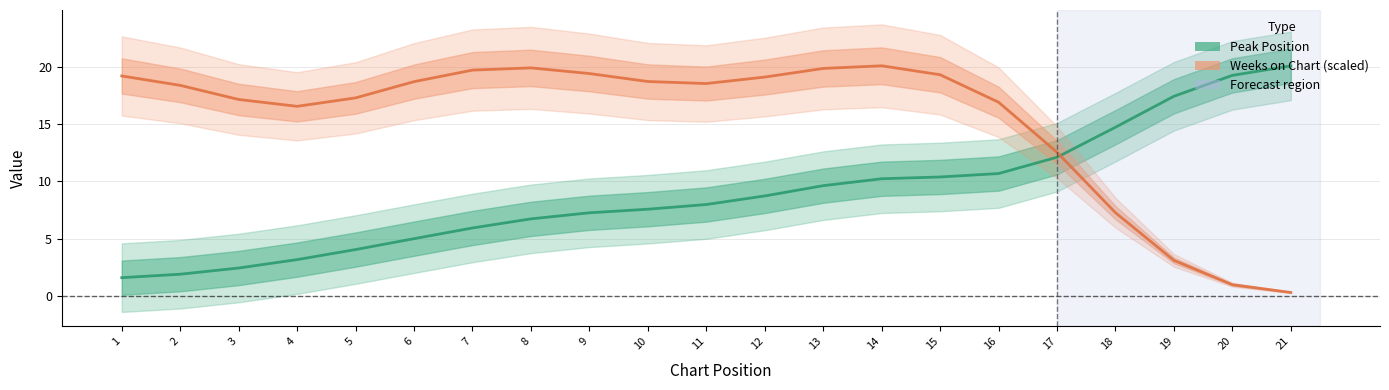

Read the Weeks on Chart (scaled) value at 16.

16.9